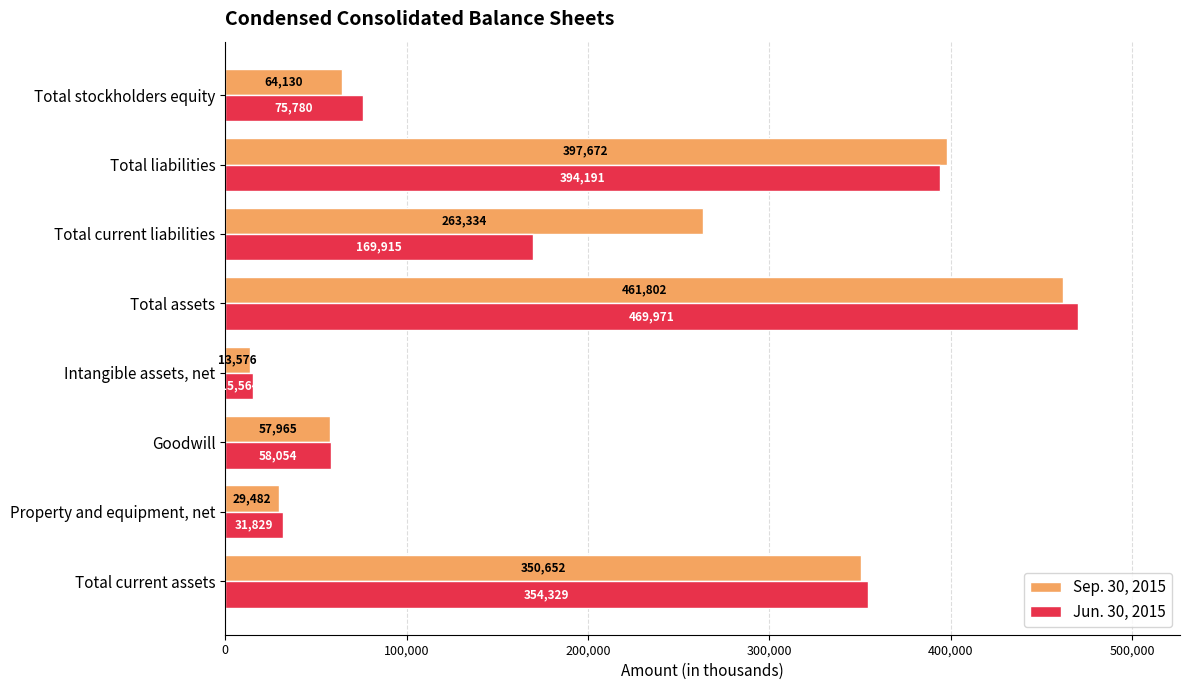

At which category is the sum across all series the highest?

Total assets